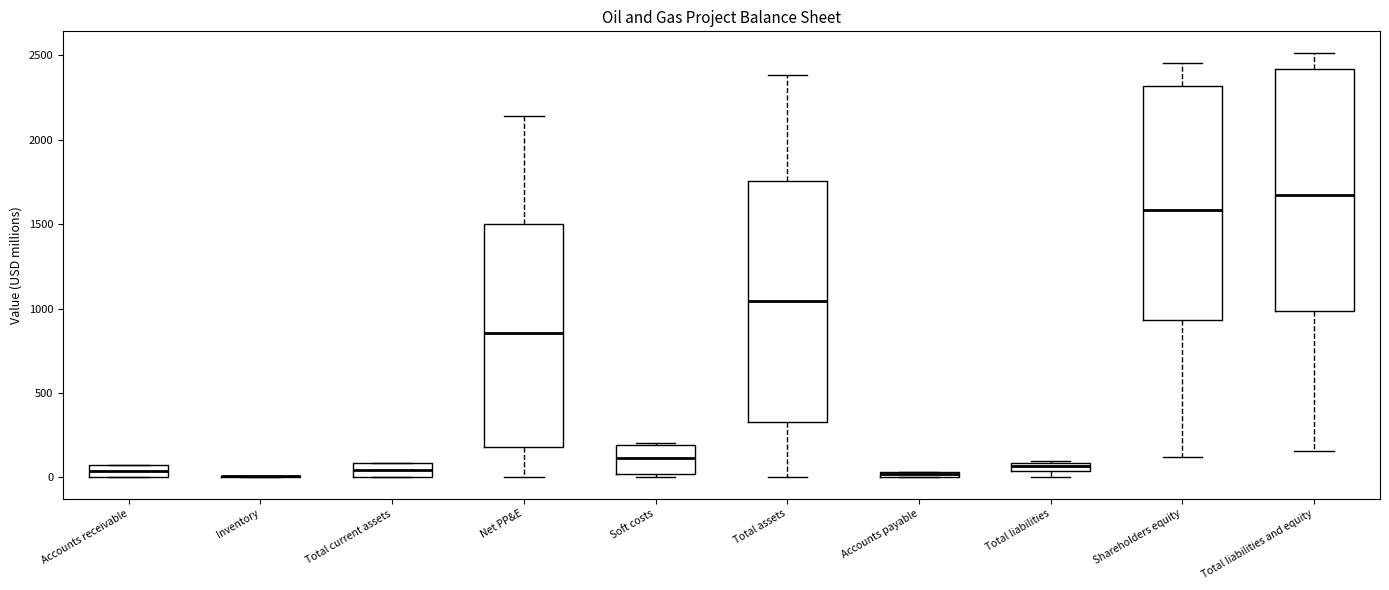

Where does the lower whisker of the box for Total liabilities and equity end on the y-axis? The values are not printed on the chart, so give them approximately, as read against the axis.

150